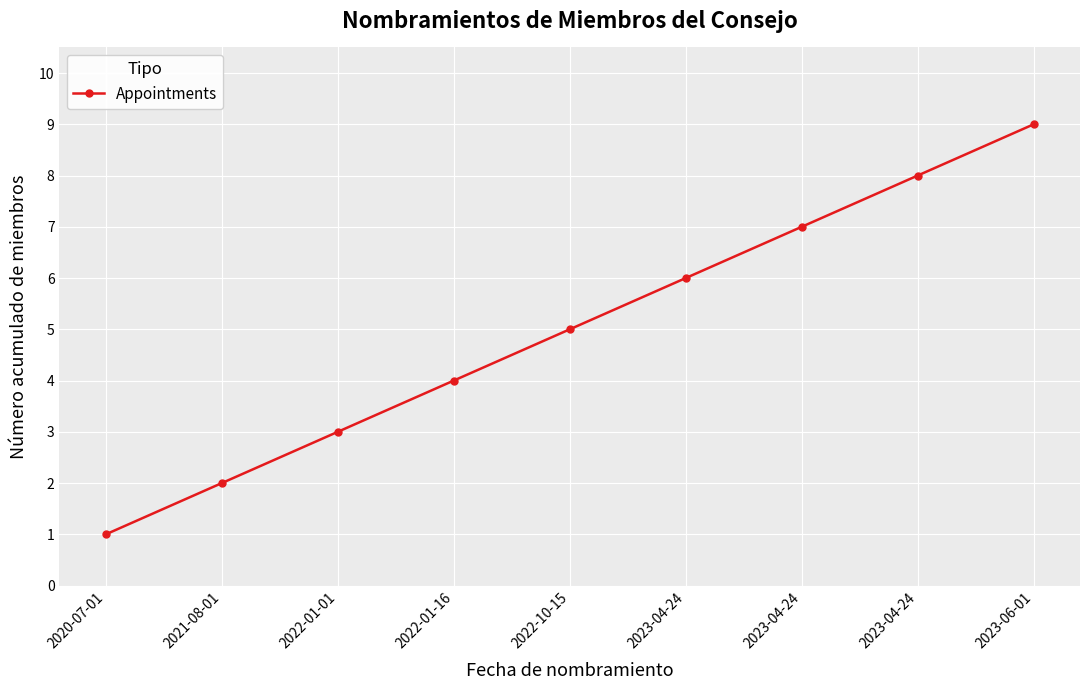

What is the average value?

5